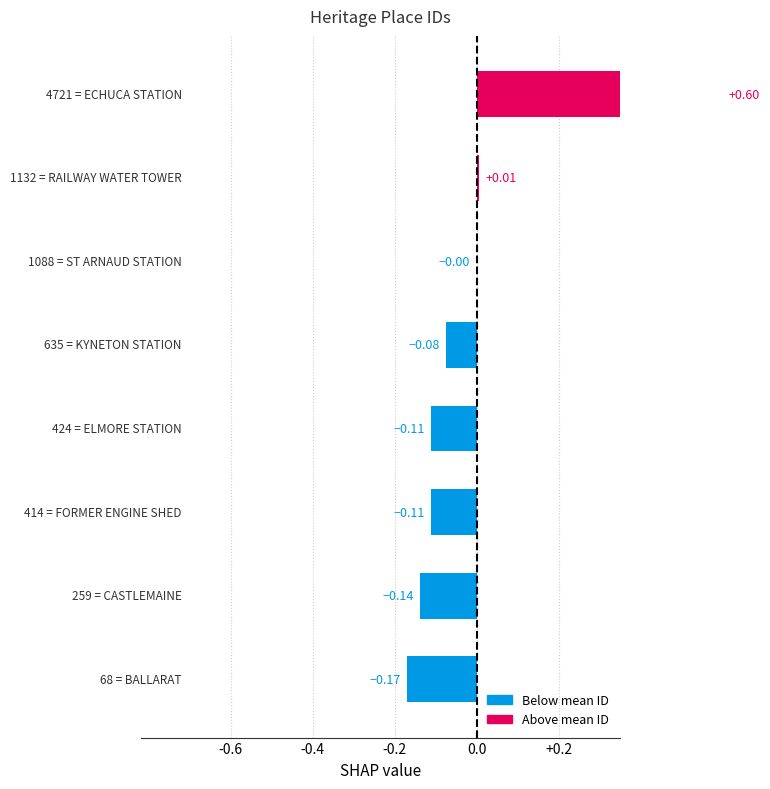

What is the label of the 7th bar from the right?

CASTLEMAINE